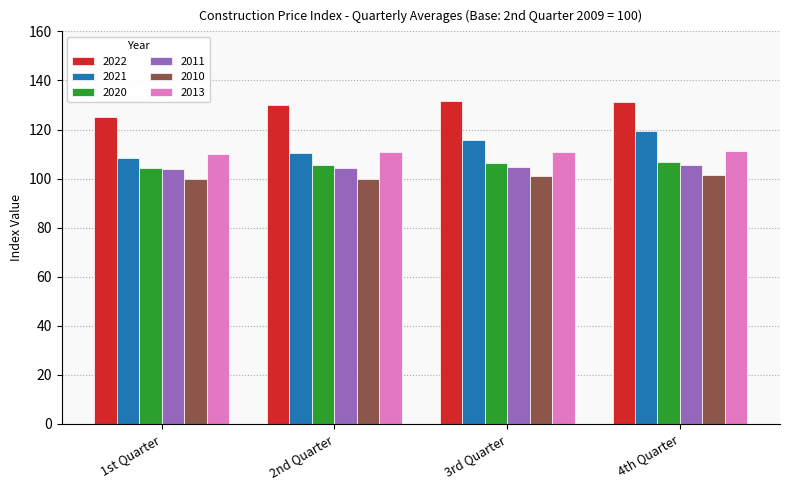

What is the minimum value for 2021?

108.3